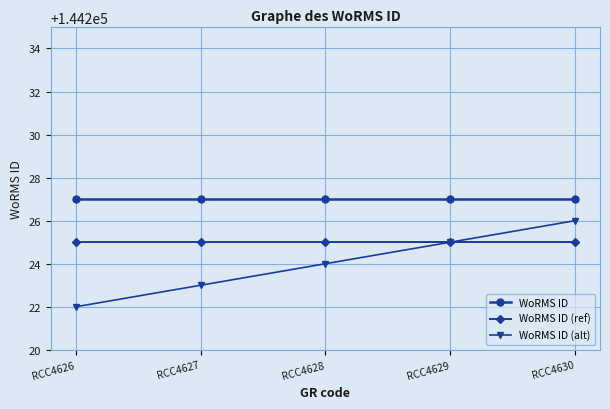

True or false: WoRMS ID (ref) and WoRMS ID intersect in this chart.

False